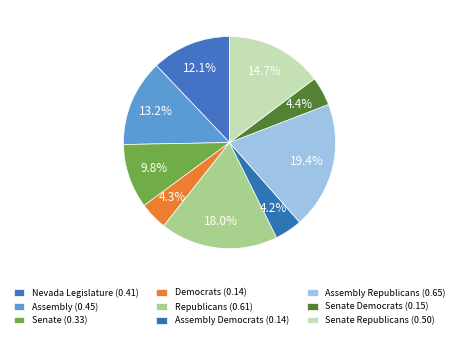

How many segments does this pie chart have?

9